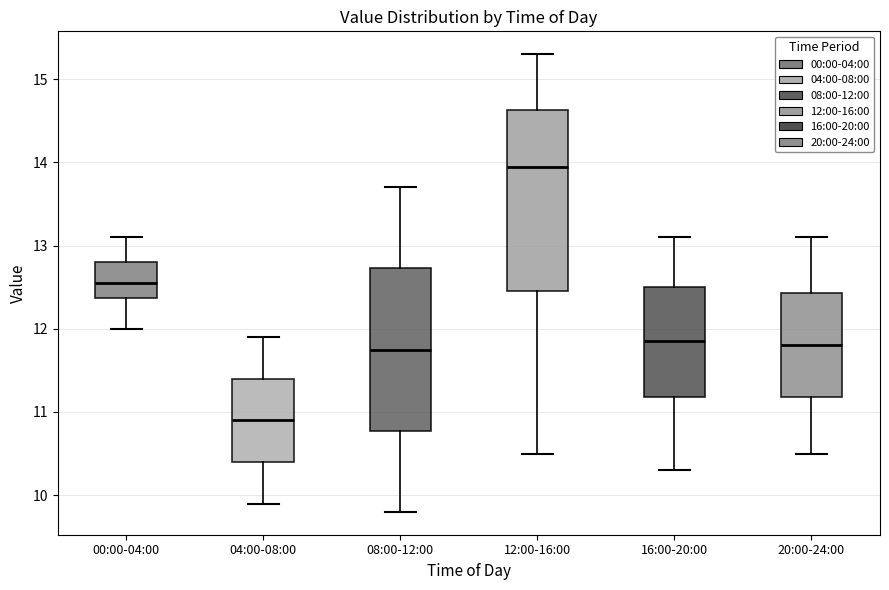

Reading left to right, read every box against the y-axis: the position of its median line, the range the box covers, and the ends of its whiskers. The values are not printed on the chart, so give them approximately, as read against the axis.

00:00-04:00: median 12.6, box 12.4 to 12.8, whiskers 12.0 to 13.1
04:00-08:00: median 10.9, box 10.4 to 11.4, whiskers 9.9 to 11.9
08:00-12:00: median 11.8, box 10.8 to 12.7, whiskers 9.8 to 13.7
12:00-16:00: median 14.0, box 12.5 to 14.6, whiskers 10.5 to 15.3
16:00-20:00: median 11.9, box 11.2 to 12.5, whiskers 10.3 to 13.1
20:00-24:00: median 11.8, box 11.2 to 12.4, whiskers 10.5 to 13.1